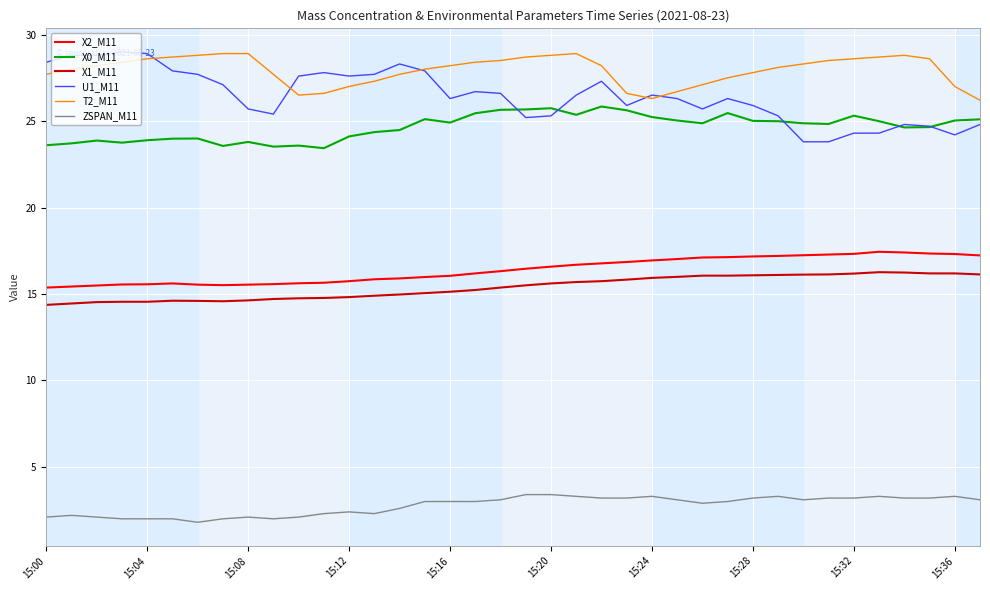

Which series has the largest range (max minus min)?

U1_M11